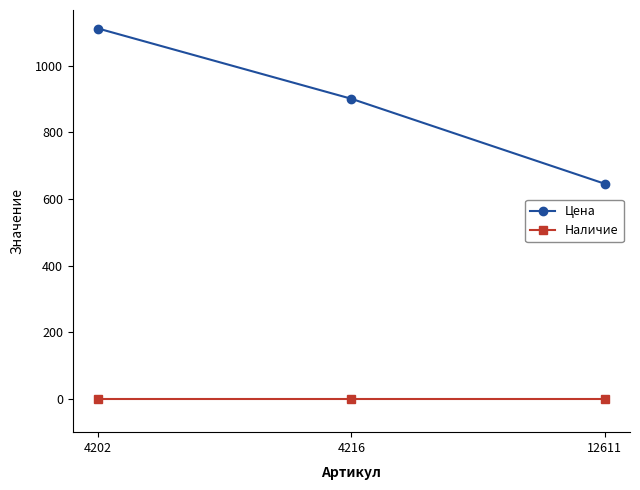

Which series changed the most between 4216 and 12611?

Цена